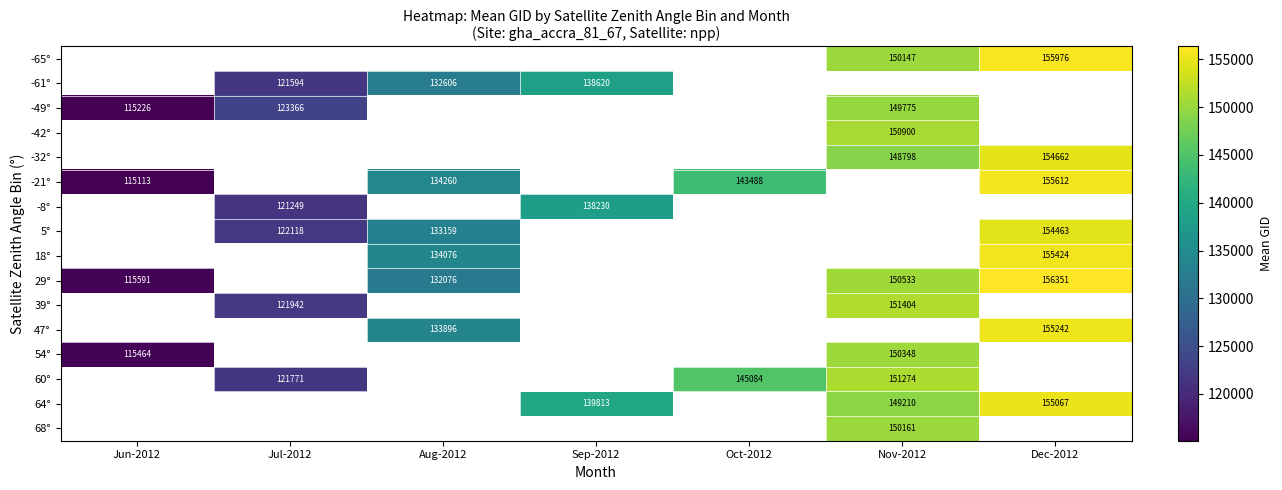

True or false: -32° has a value of 148798 at Nov-2012.

True